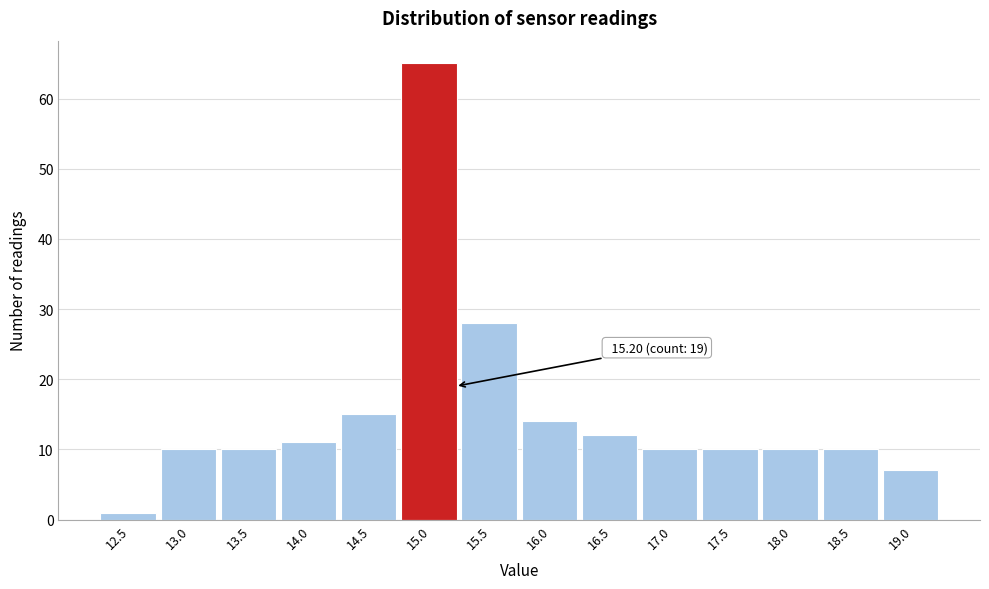

Reading right to left, list all the values displayed in this chart.

7	10	10	10	10	12	14	28	65	15	11	10	10	1